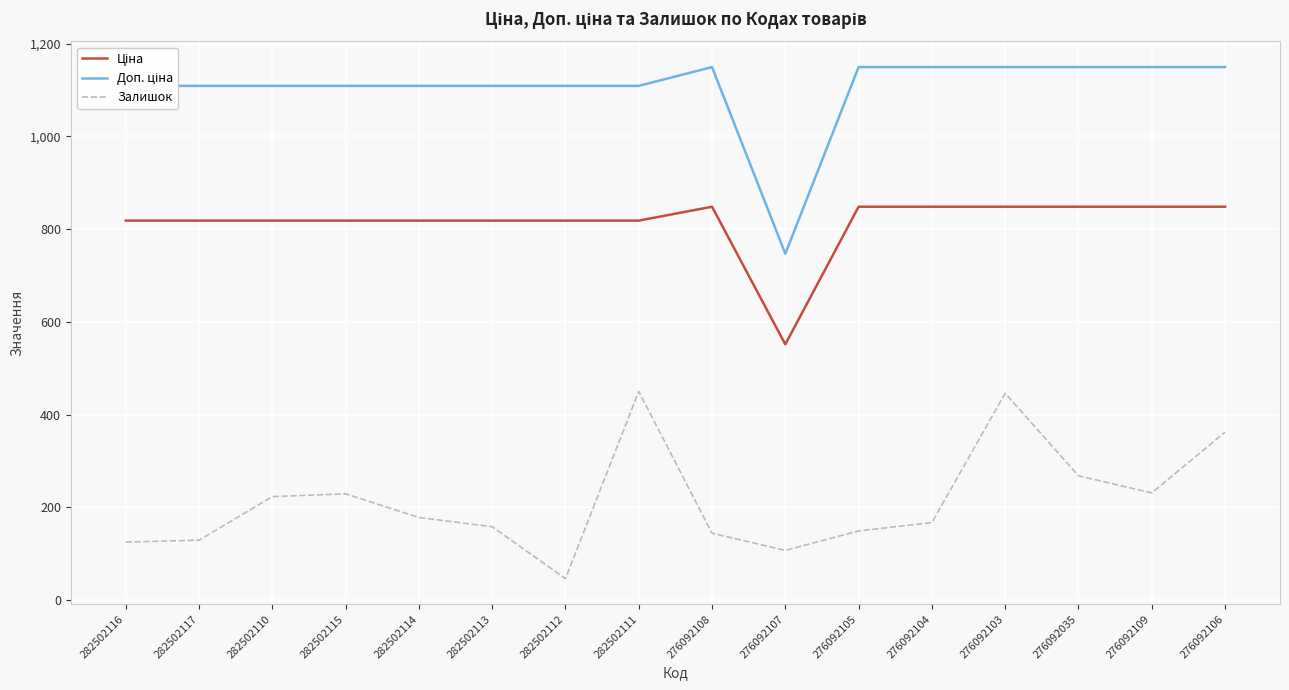

At how many categories does at least one series exceed 1039?

15